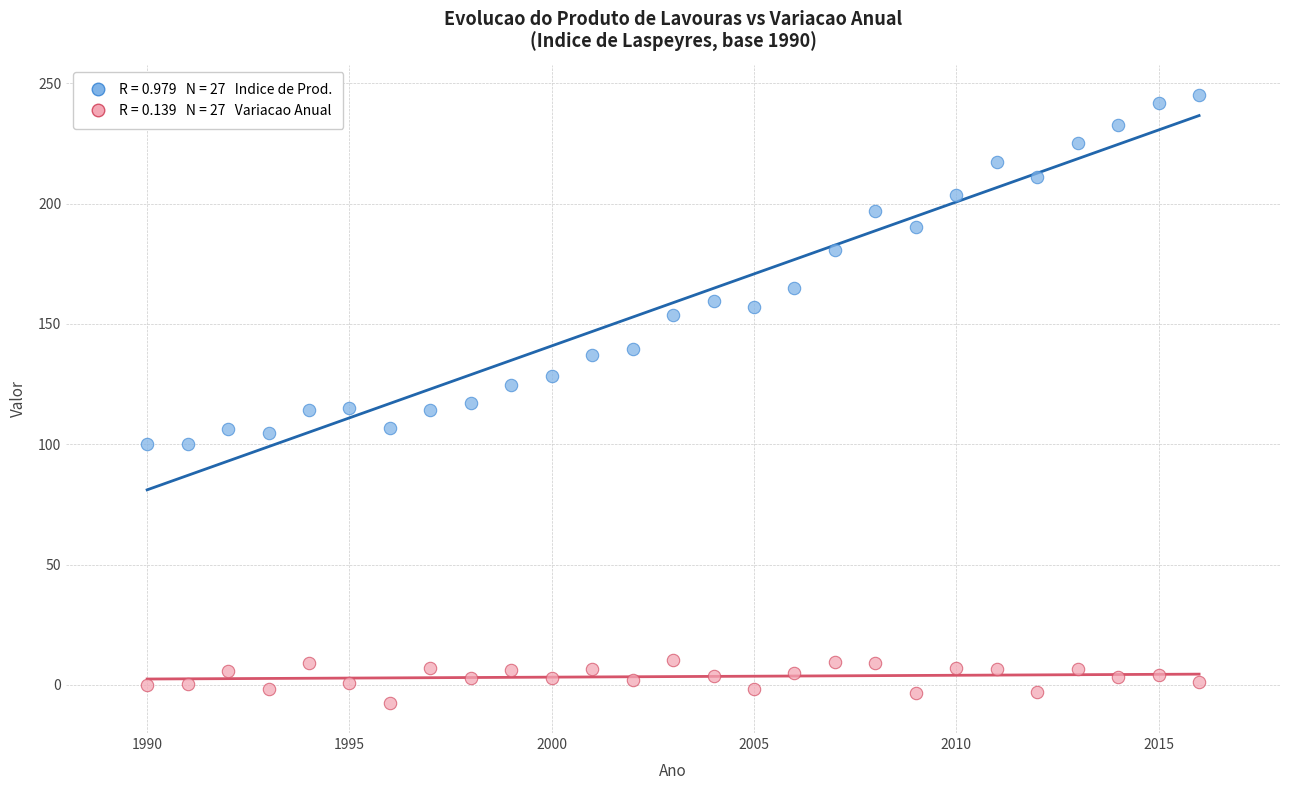

Across all data points, what is the range of X values (max minus min)?

26.0